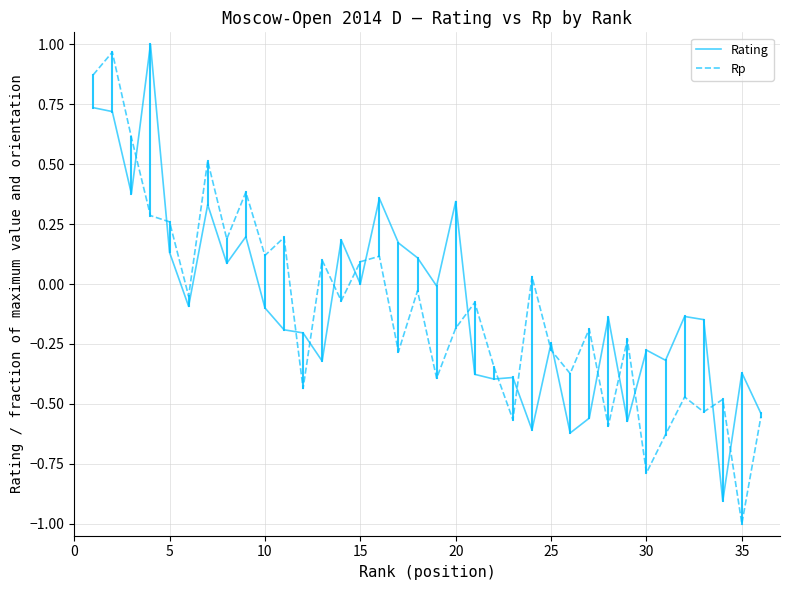

What is the minimum value shown in the chart?

-1.0